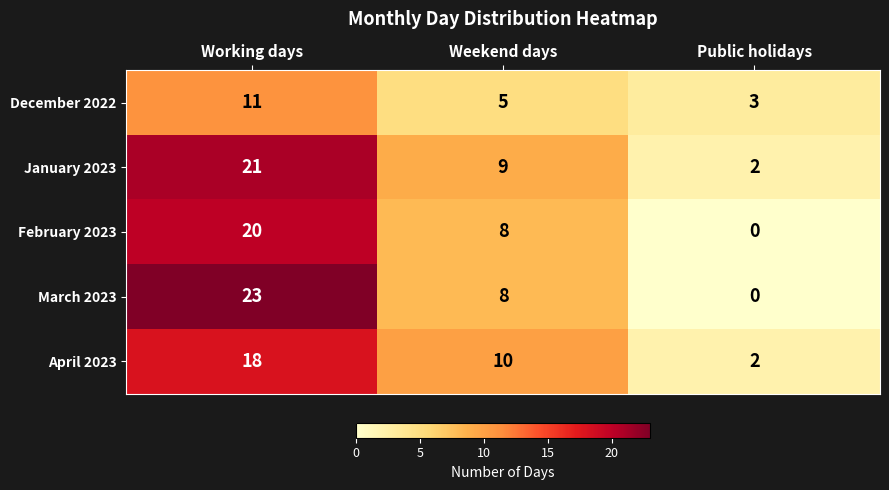

Reading left to right, list all the values displayed in this chart.

December 2022: 11	5	3
January 2023: 21	9	2
February 2023: 20	8	0
March 2023: 23	8	0
April 2023: 18	10	2